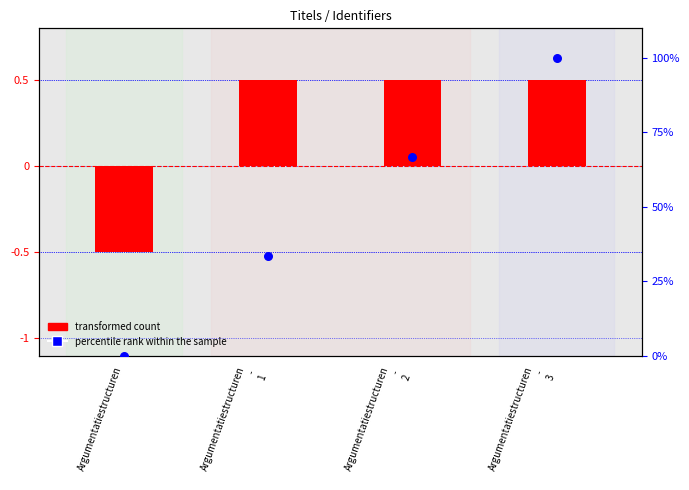

What is the total value across all series at Argumentatiestructuren?

-0.5